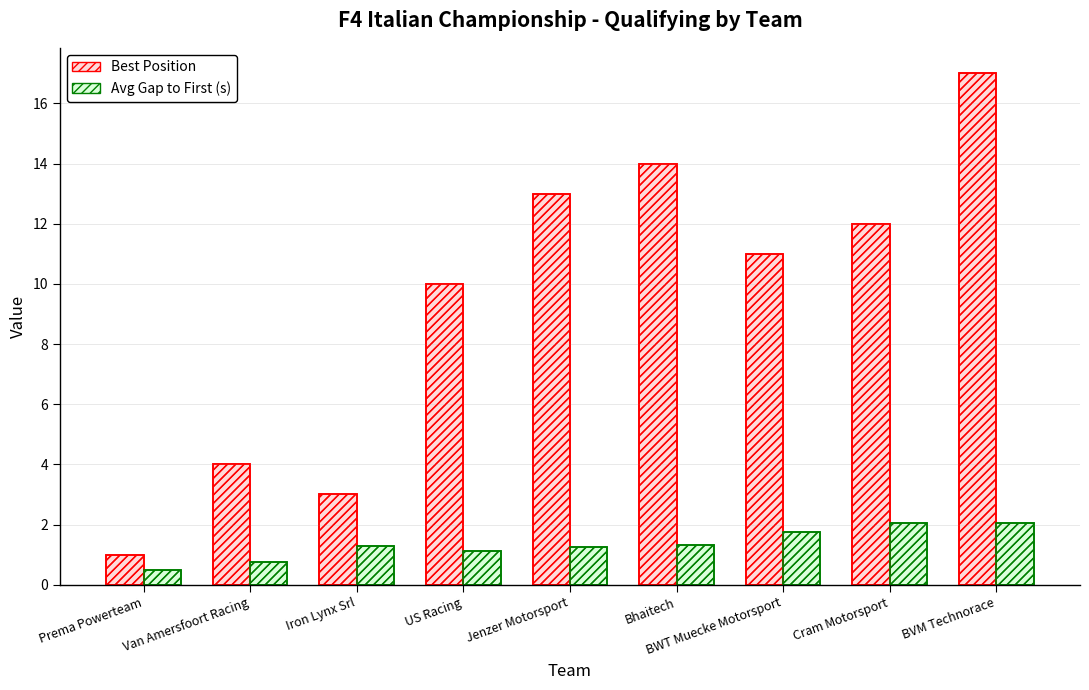

Between Bhaitech and Jenzer Motorsport, which is larger?

Bhaitech